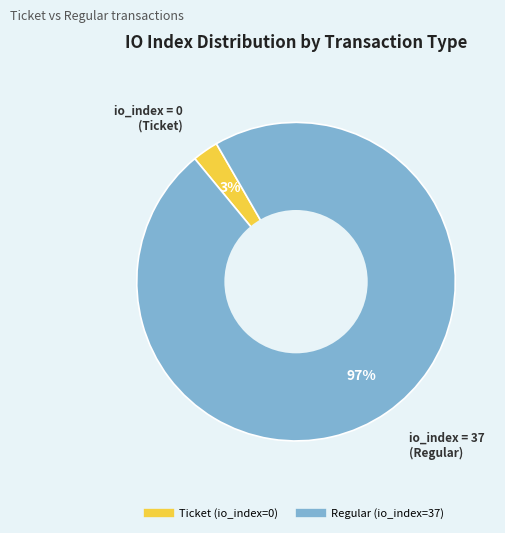

Is there a majority slice in this chart?

Yes